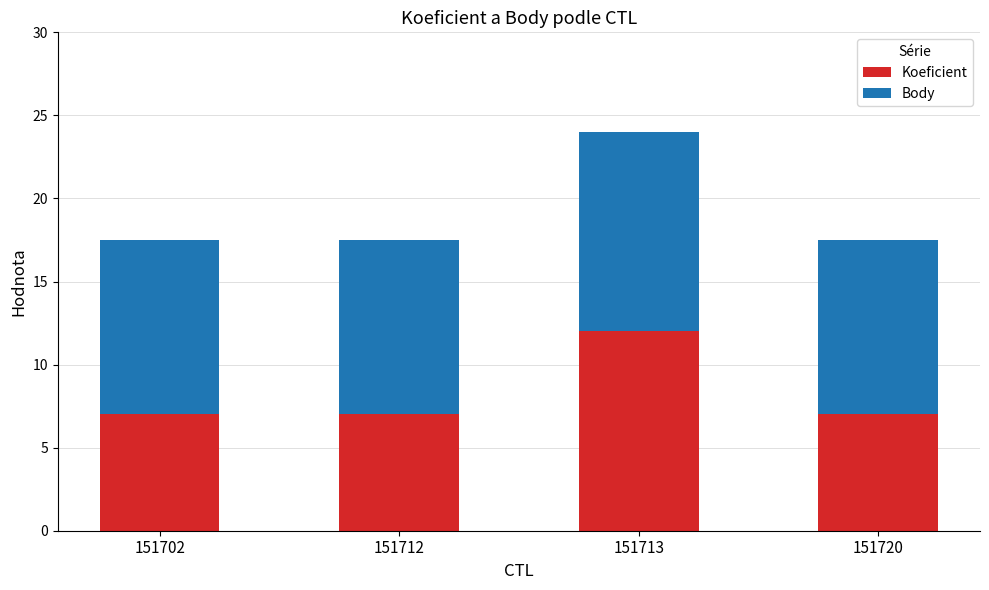

What is the difference between the maximum and second lowest values in the Koeficient series?

5.0